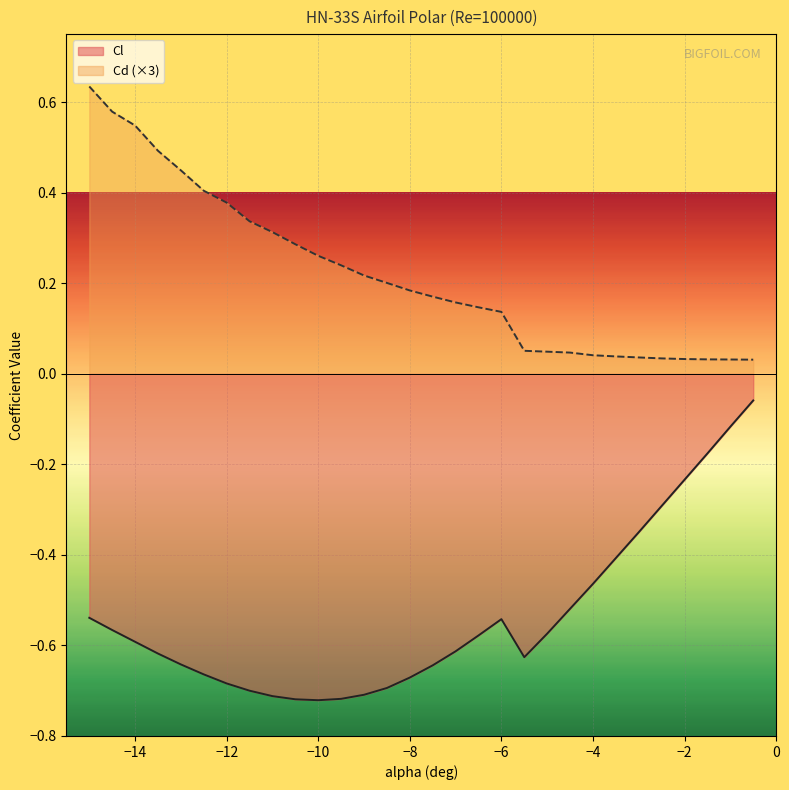

True or false: Cl and Cd intersect in this chart.

False